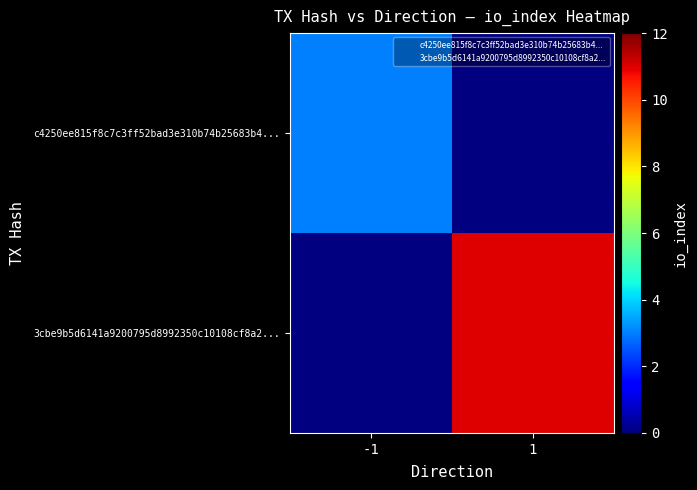

The value of 3cbe9b5d6141a9200795d8992350c10108cf8a2... at 1 is 11.0. True or false?

True